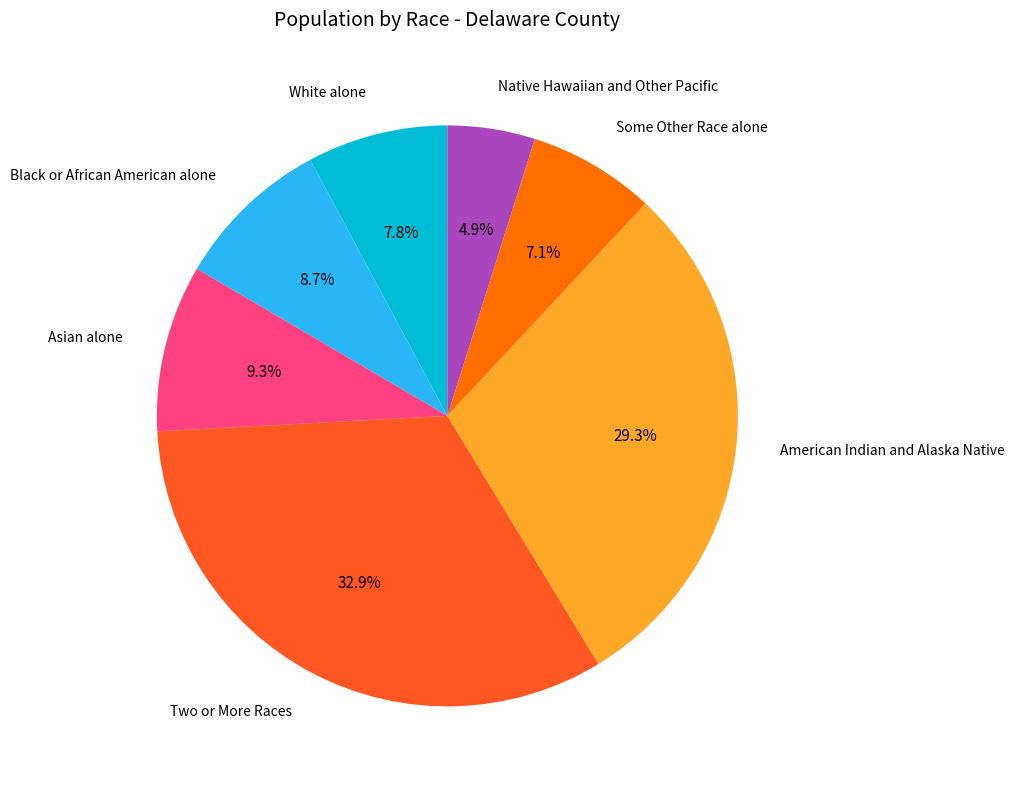

Is there a majority slice in this chart?

No